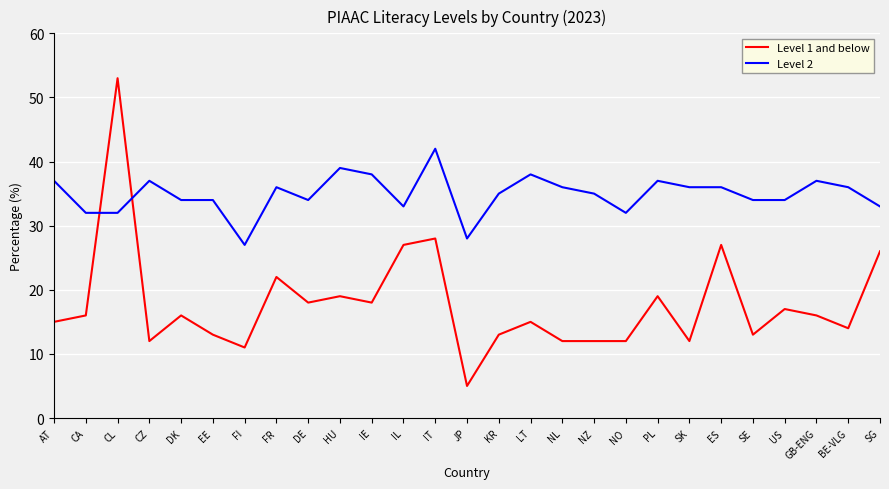

What is the difference between the maximum and minimum values in the Level 2 series?

15